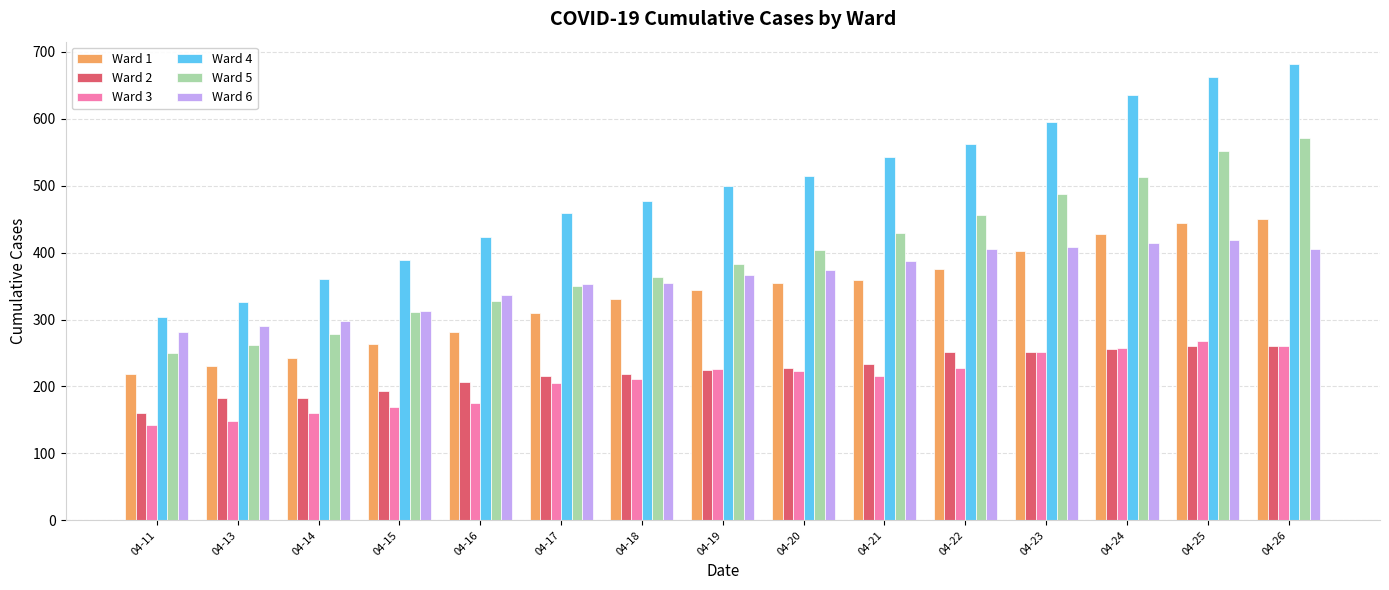

What is the sum of all Ward 5 values?

5938